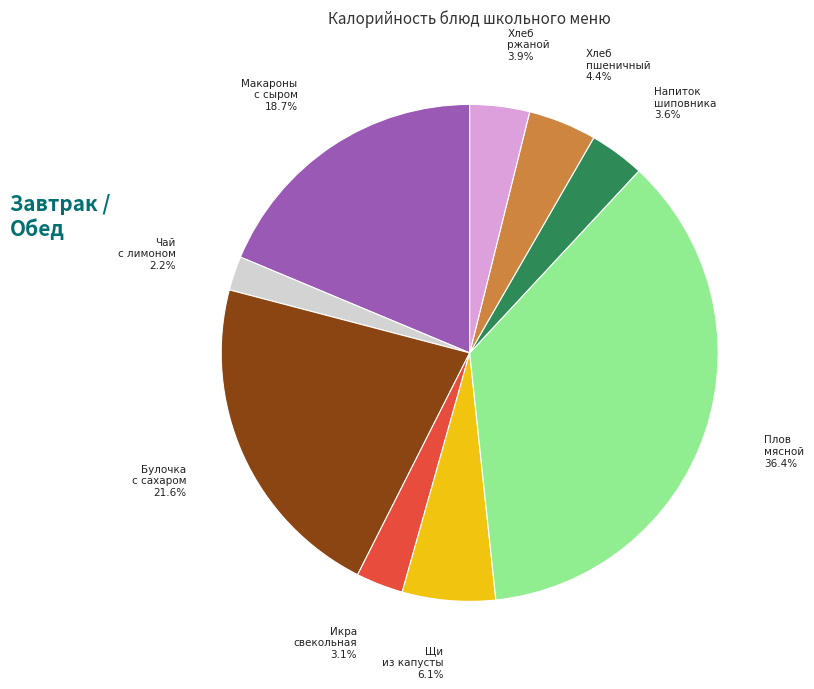

Is there any slice that represents more than half of the pie?

No